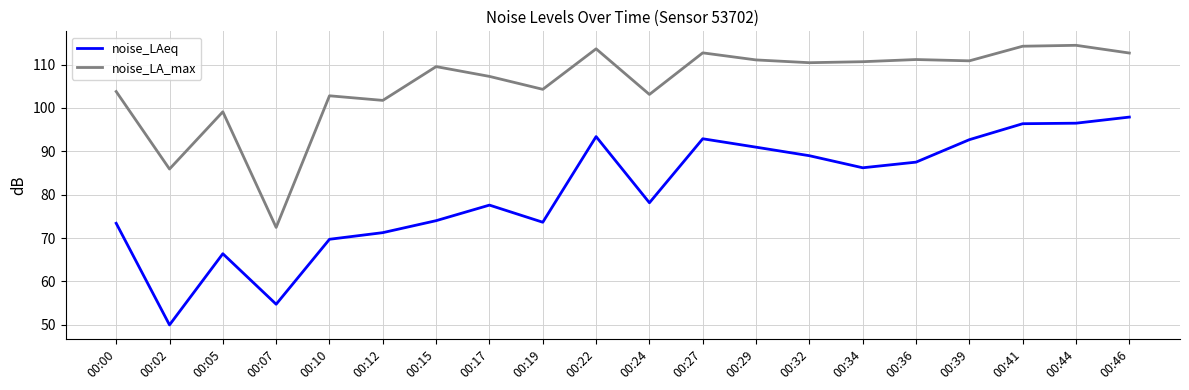

Read the noise_LA_max value at 00:34.

110.7